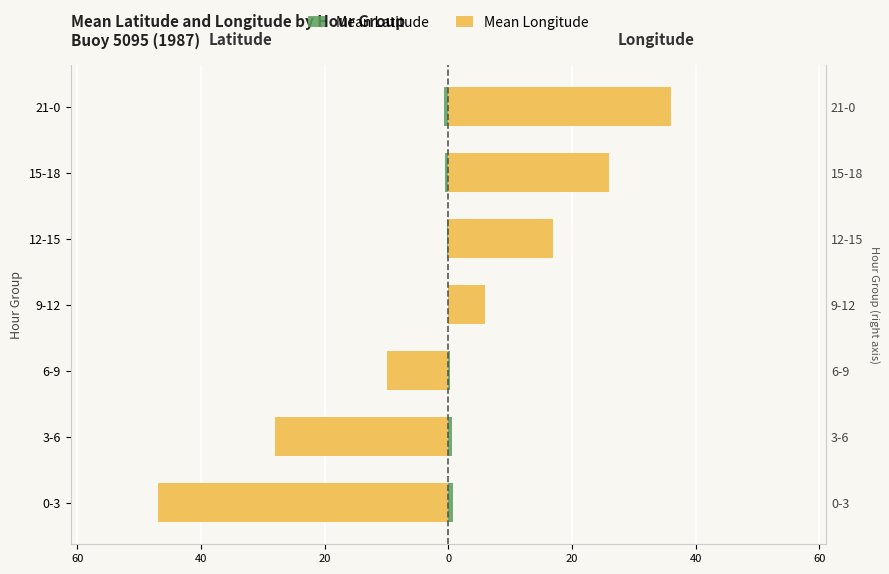

What is the greatest value displayed?

36.0